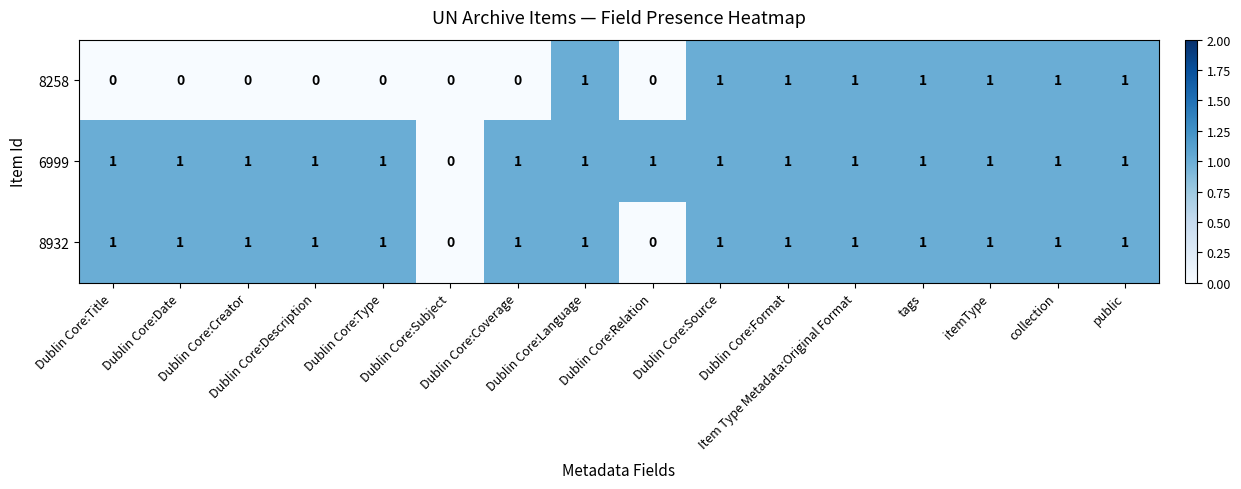

Which series has the largest total across all categories?

6999